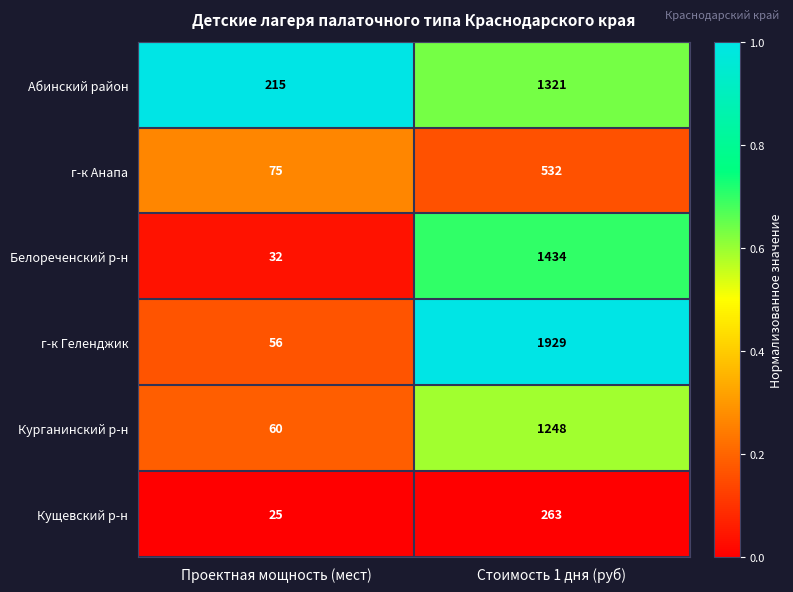

Reading left to right, extract all data points from this chart.

Абинский район: Проектная мощность (мест)=215	Стоимость 1 дня (руб)=1321
г-к Анапа: Проектная мощность (мест)=75	Стоимость 1 дня (руб)=532
Белореченский р-н: Проектная мощность (мест)=32	Стоимость 1 дня (руб)=1434
г-к Геленджик: Проектная мощность (мест)=56	Стоимость 1 дня (руб)=1929
Курганинский р-н: Проектная мощность (мест)=60	Стоимость 1 дня (руб)=1248
Кущевский р-н: Проектная мощность (мест)=25	Стоимость 1 дня (руб)=263